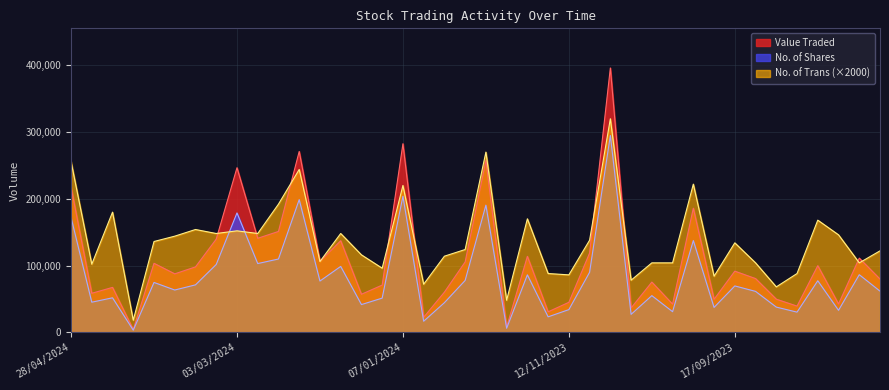

Where is Value Traded nearest to the value 200062?

01/10/2023